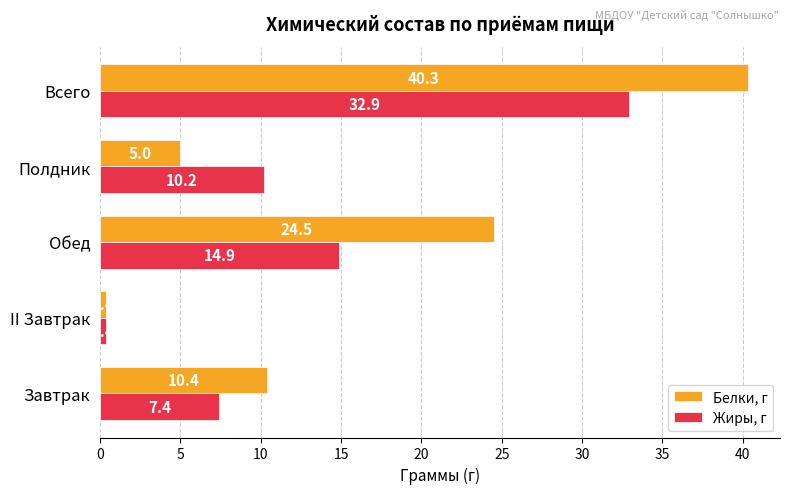

Read the Белки, г value at Завтрак.

10.4